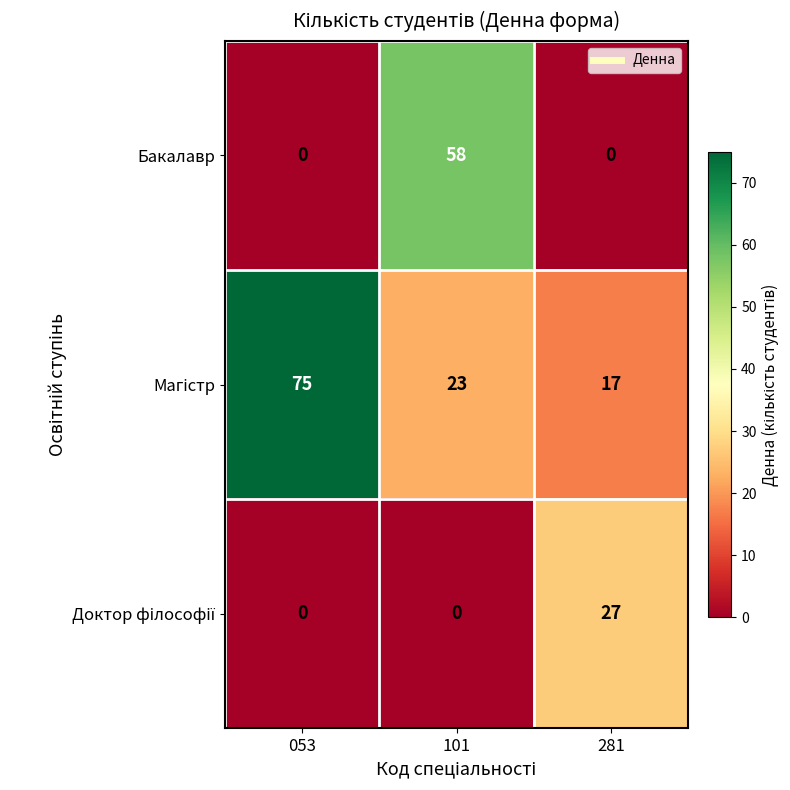

How many categories are shown in the chart?

3